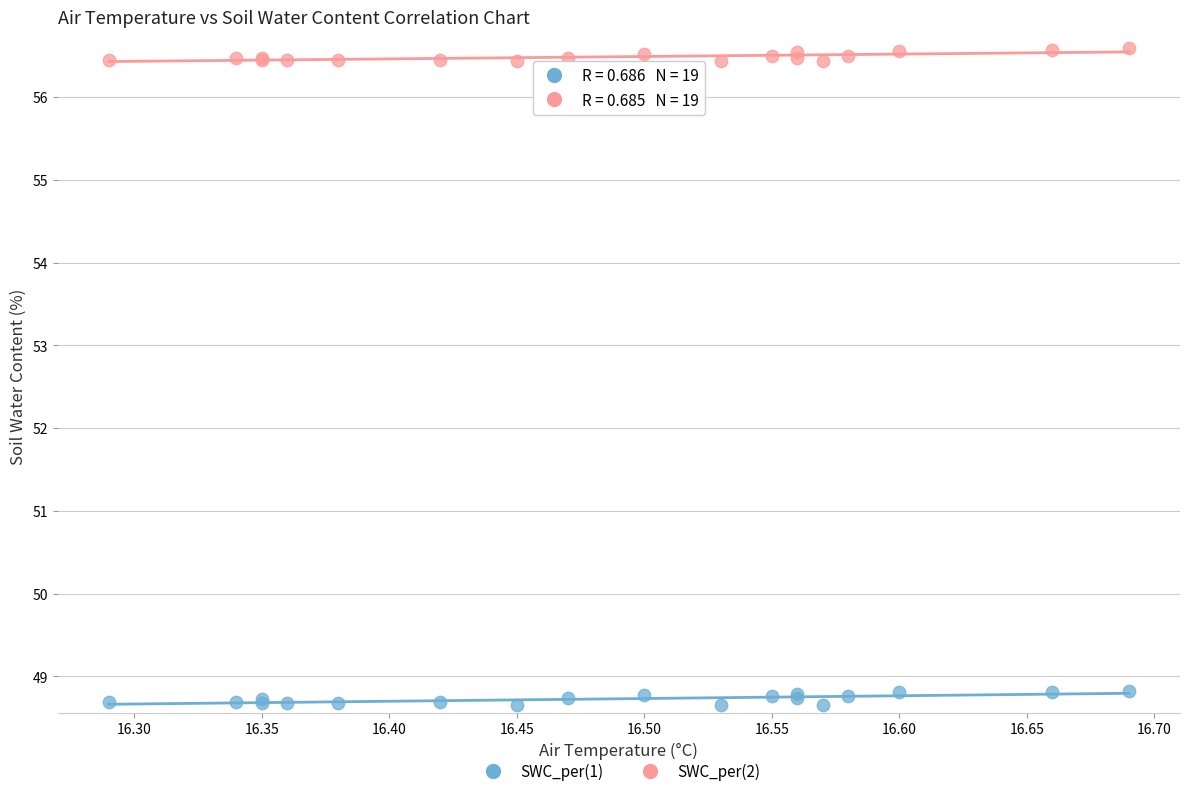

What is the X range (max minus min) for the scatter plot?

0.4